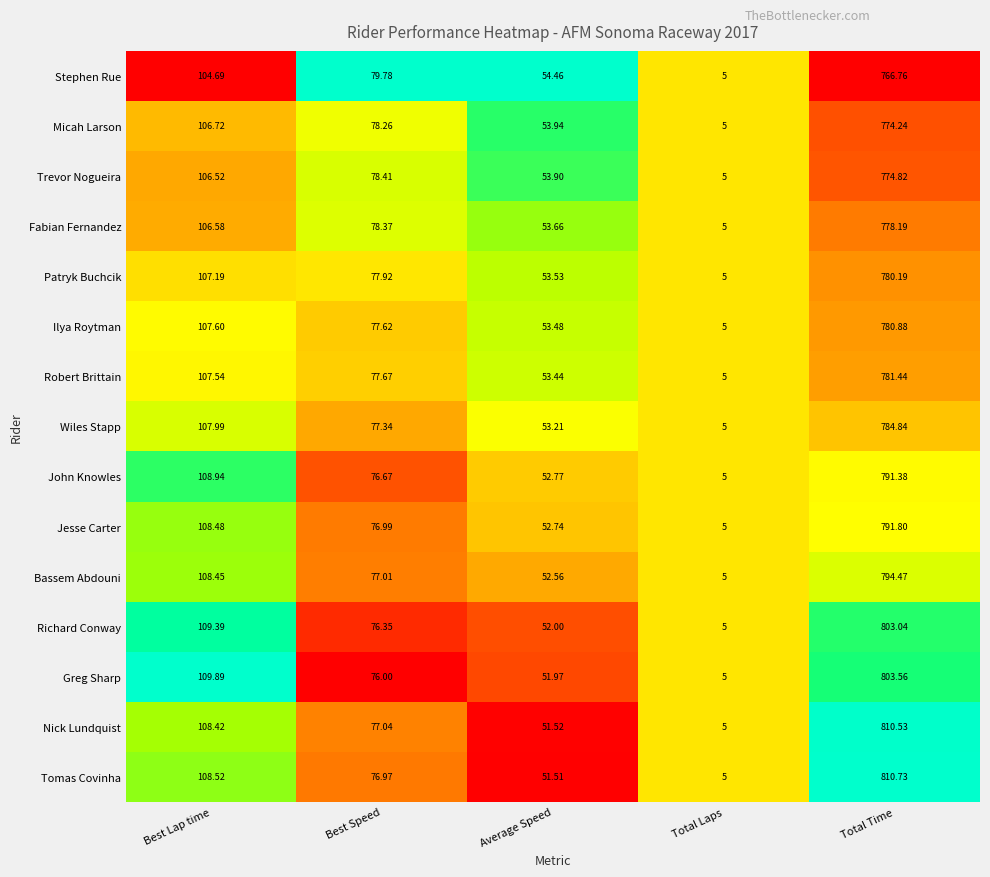

At Average Speed, list the series in order from smallest to largest.

Tomas Covinha, Nick Lundquist, Greg Sharp, Richard Conway, Bassem Abdouni, Jesse Carter, John Knowles, Wiles Stapp, Robert Brittain, Ilya Roytman, Patryk Buchcik, Fabian Fernandez, Trevor Nogueira, Micah Larson, Stephen Rue